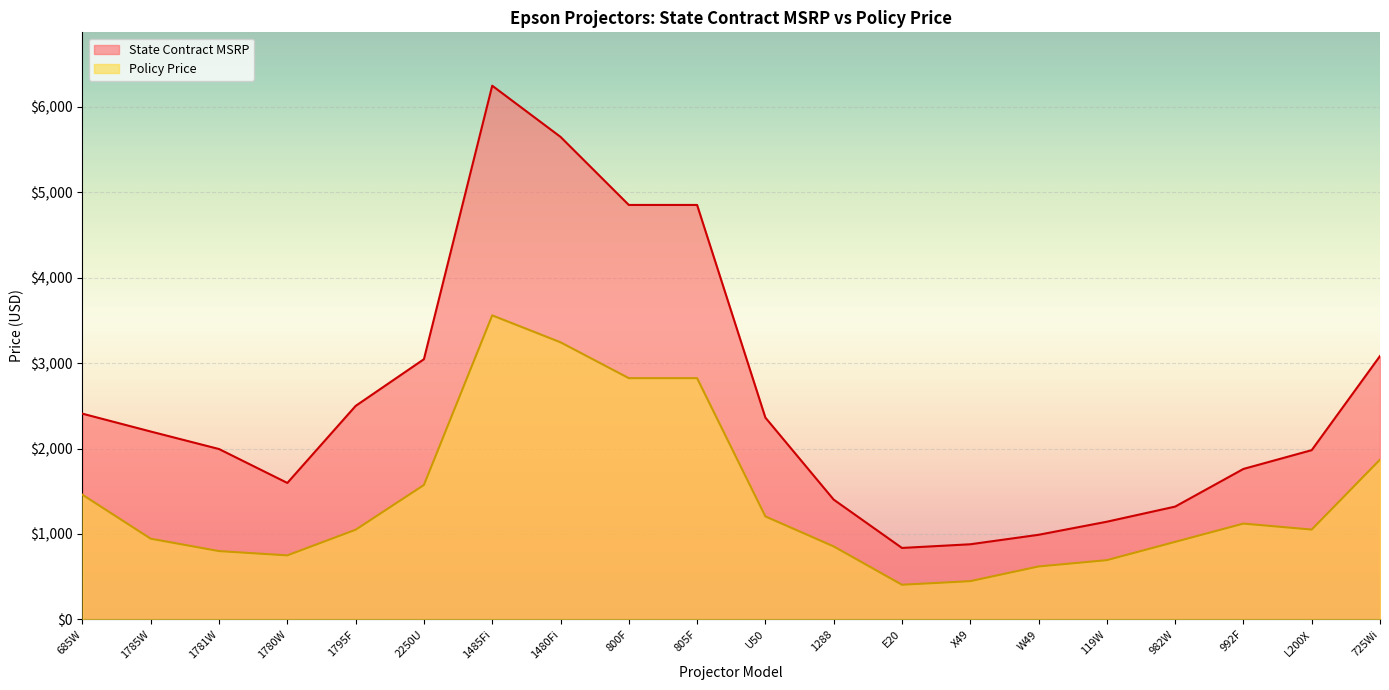

What are all the series names shown in the legend?

State Contract MSRP, Policy Price